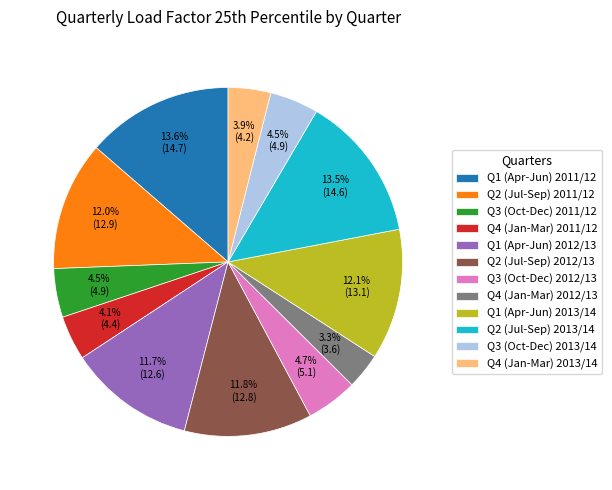

Count the number of slices in the pie.

12